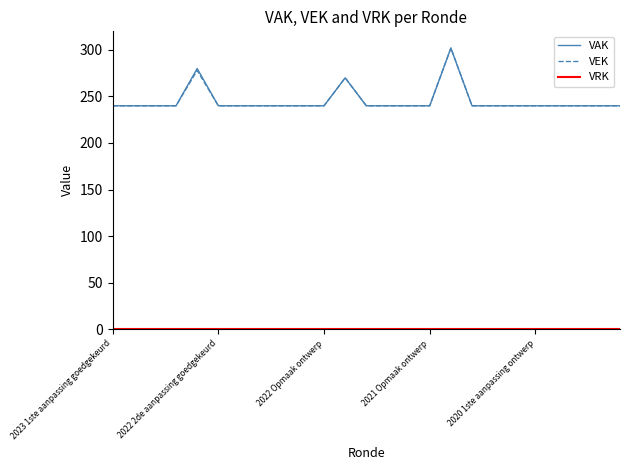

Between 2022 uitvoering and 2022 1ste aanpassing ontwerp, which series saw the biggest shift?

VAK